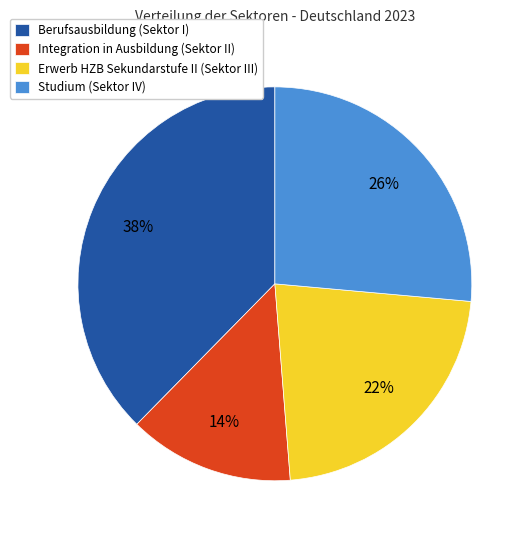

Which slice is the smallest?

Integration in Ausbildung (Sektor II)